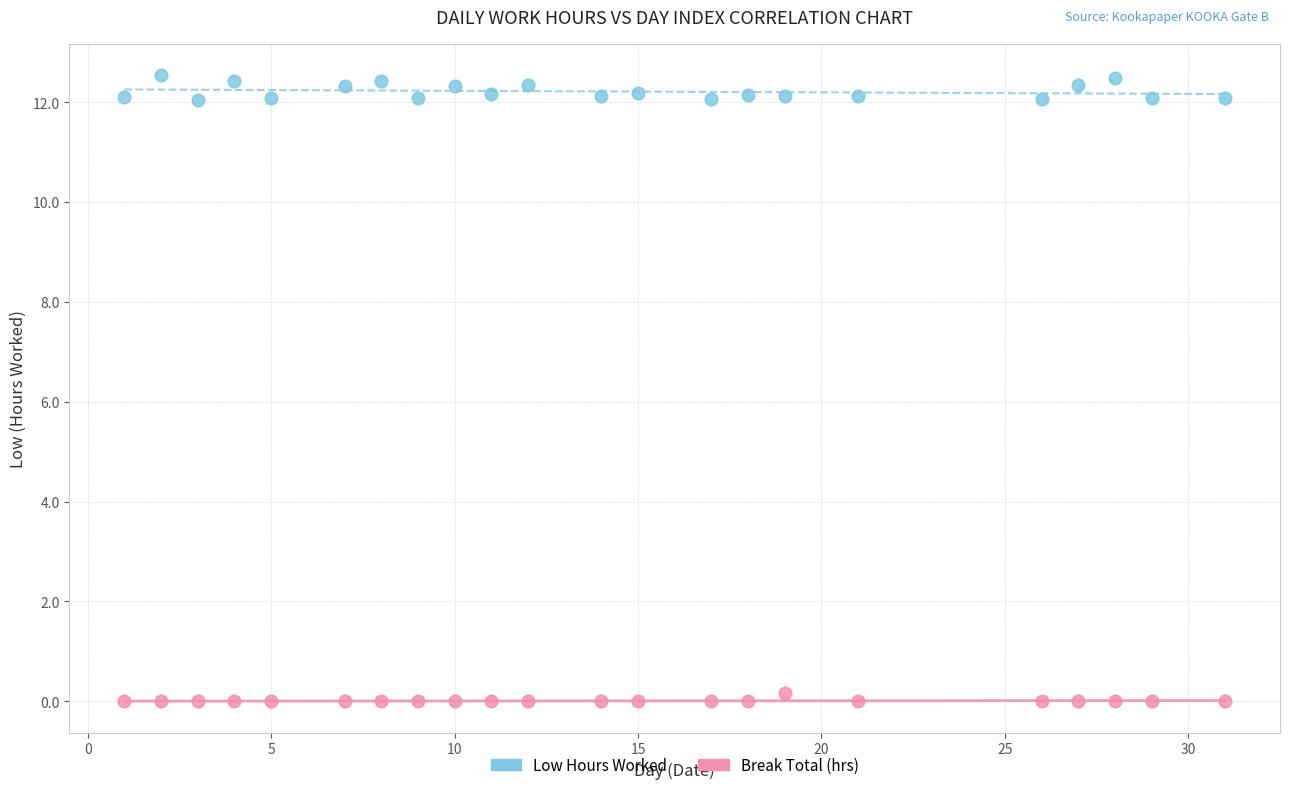

Across all data points, what is the range of X values (max minus min)?

30.0